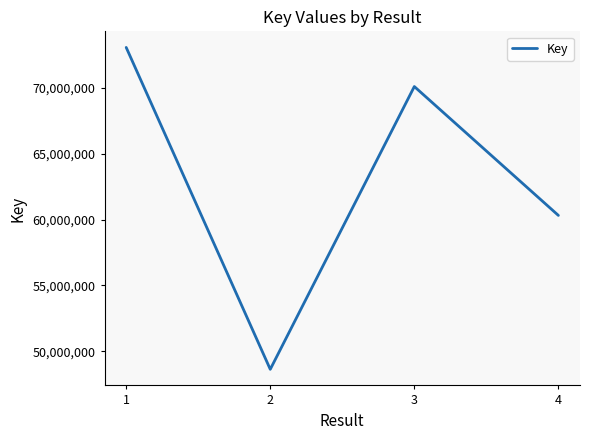

Which label corresponds to the smallest value in the chart?

2